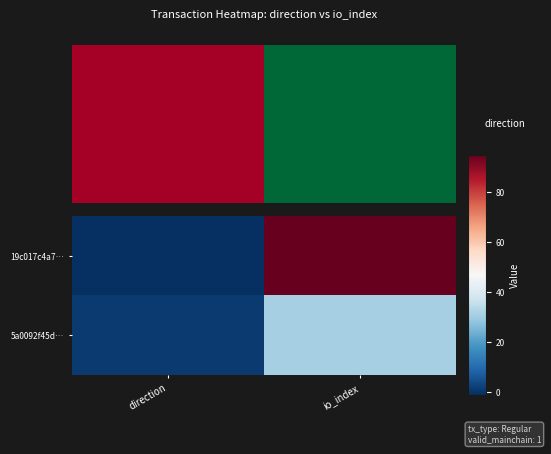

Between io_index and direction, which is larger?

io_index